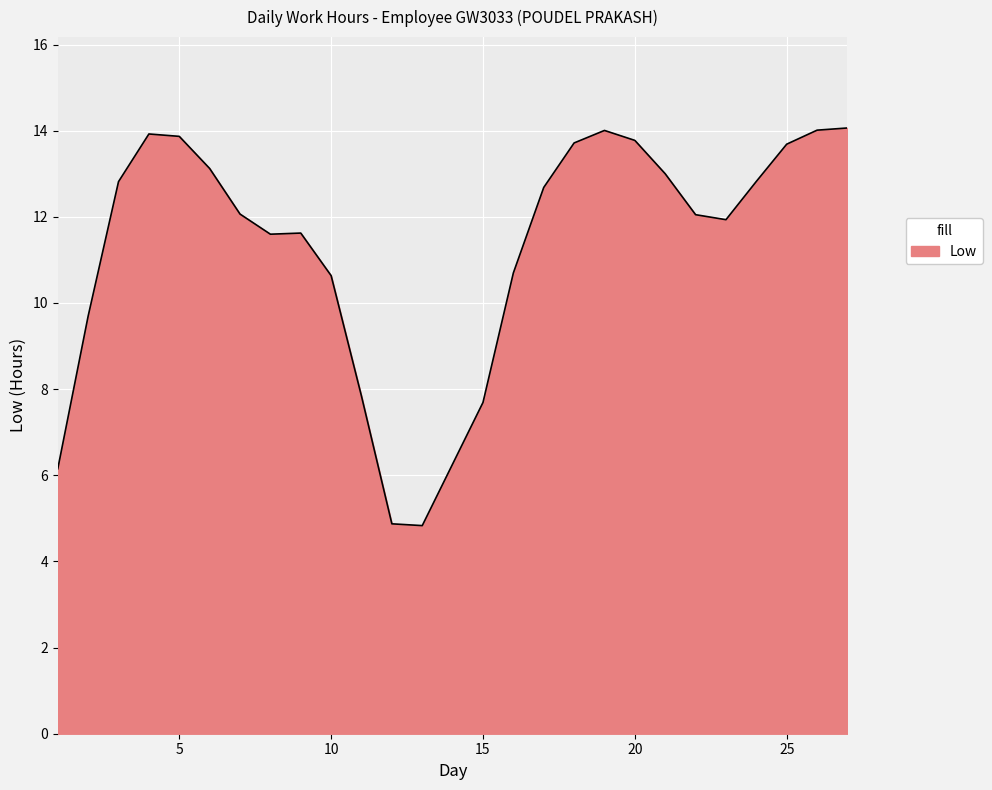

What is the maximum value shown in the chart?

14.1